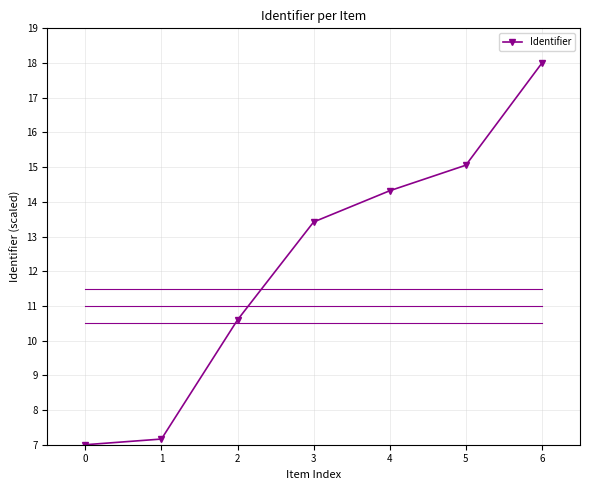

Is this an area chart (filled region under the line)?

No